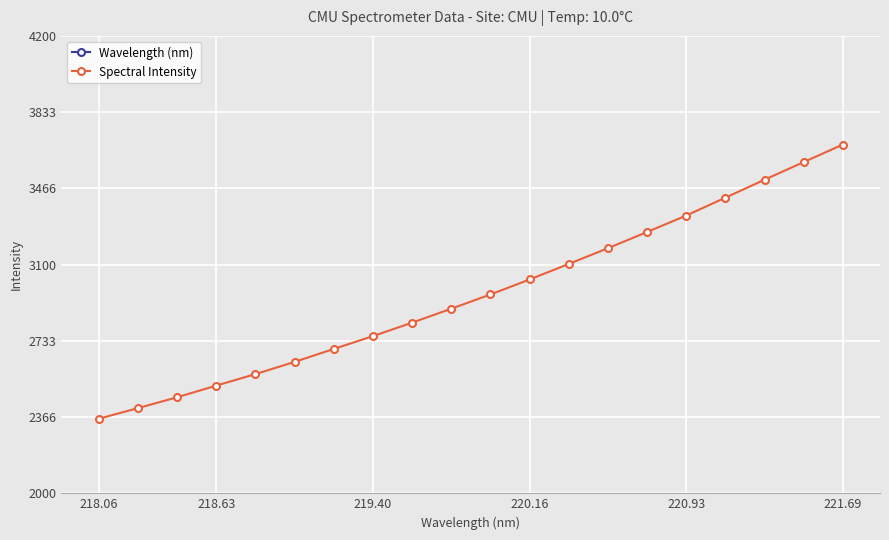

The value of Spectral Intensity at 221.69 is 6595.3. True or false?

False